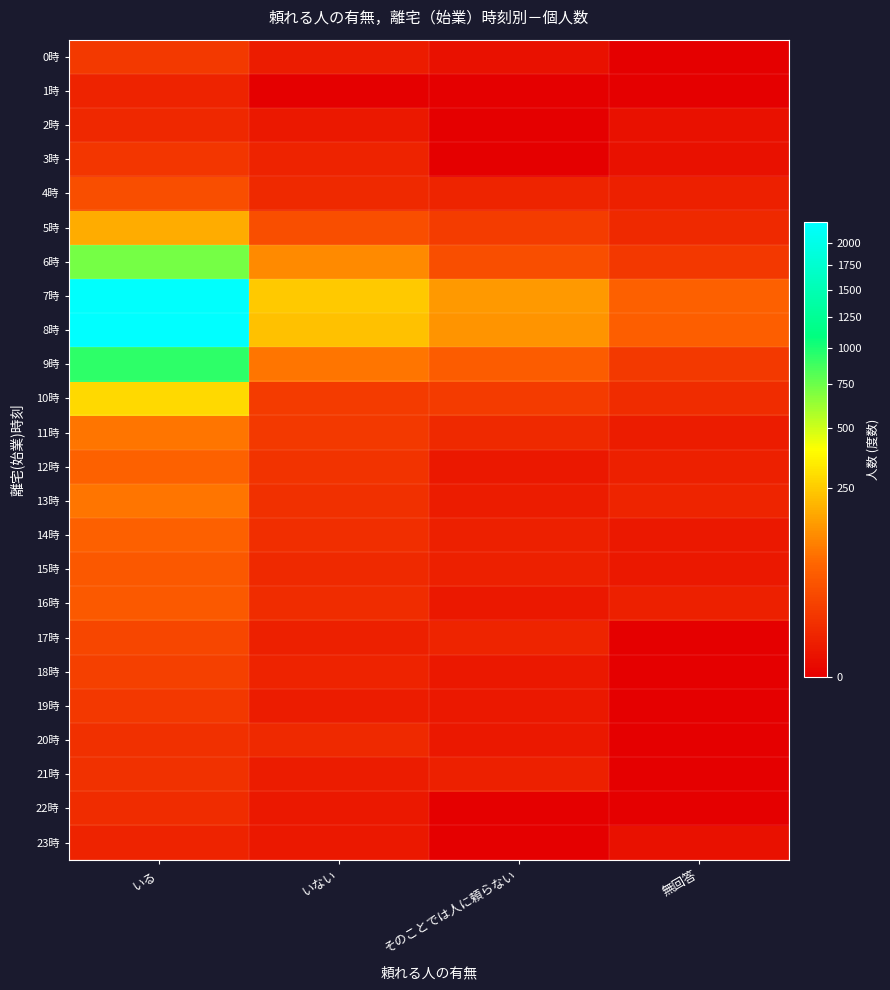

What is the difference between the highest and lowest values at 無回答?

61